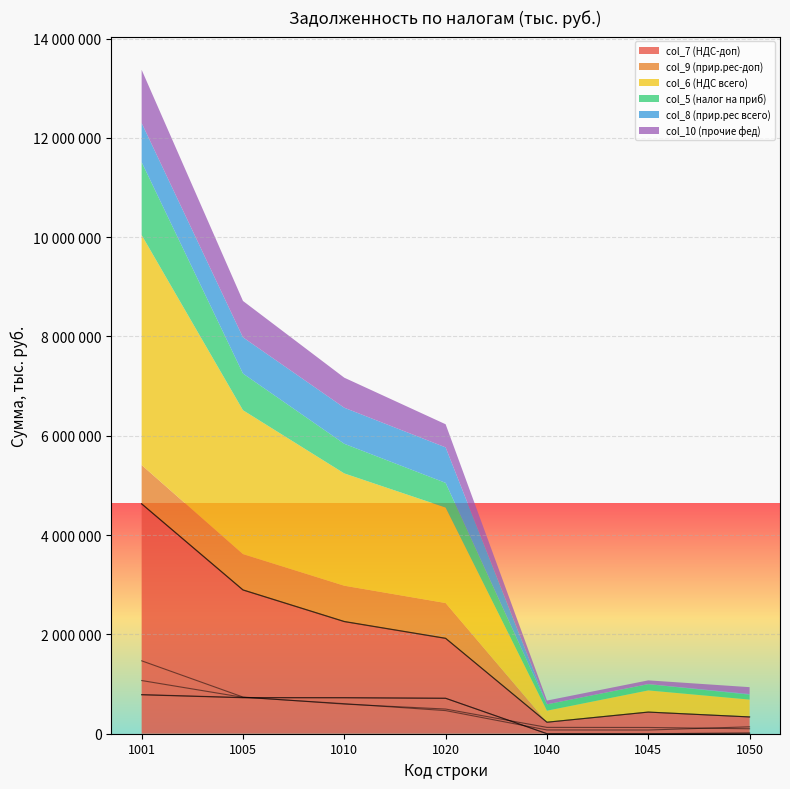

What is the value of the col_8 (прир.рес всего) point at the 4th from the left?

714804